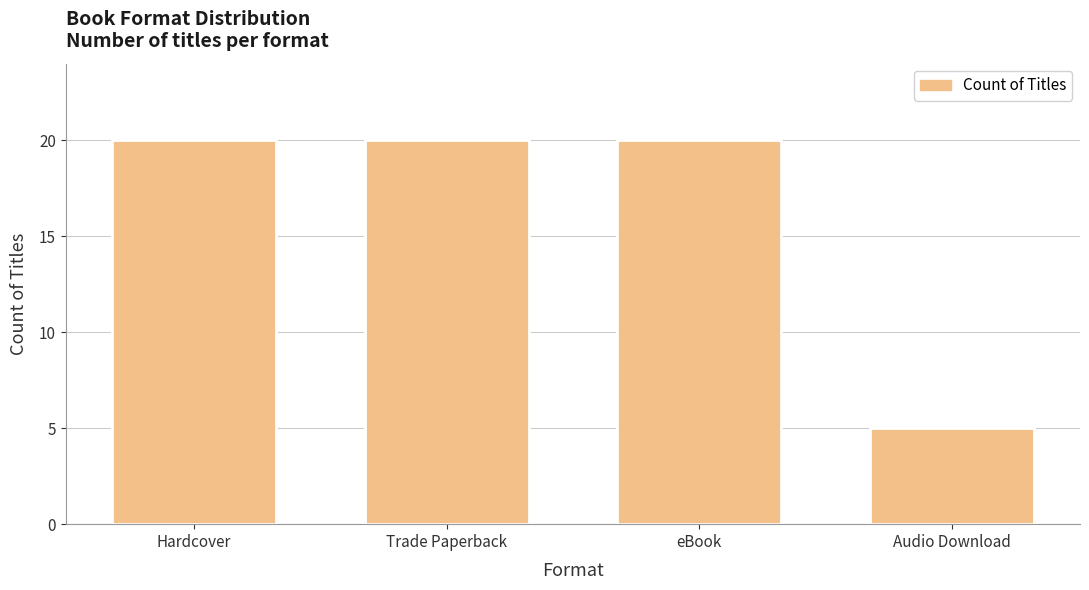

Which label corresponds to the smallest value in the chart?

Audio Download